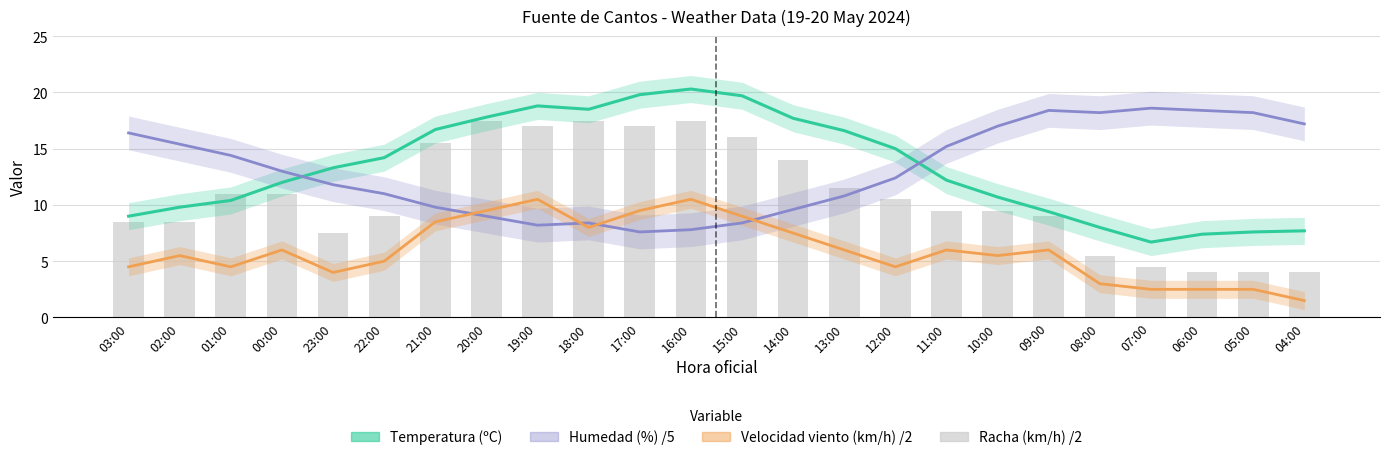

What value does the Temperatura series have at 16:00?

20.3